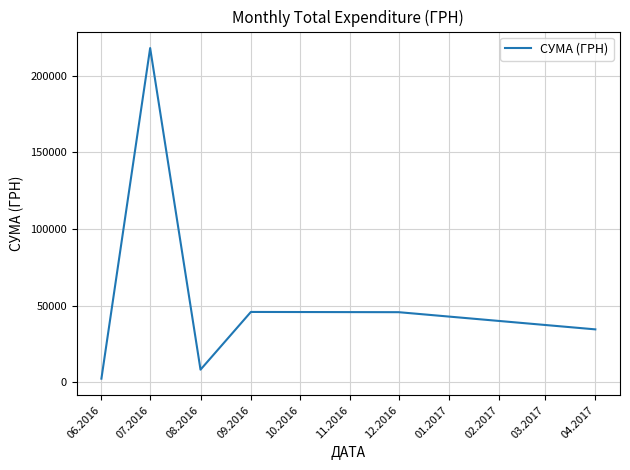

At which category does the data reach its first local peak?

07.2016